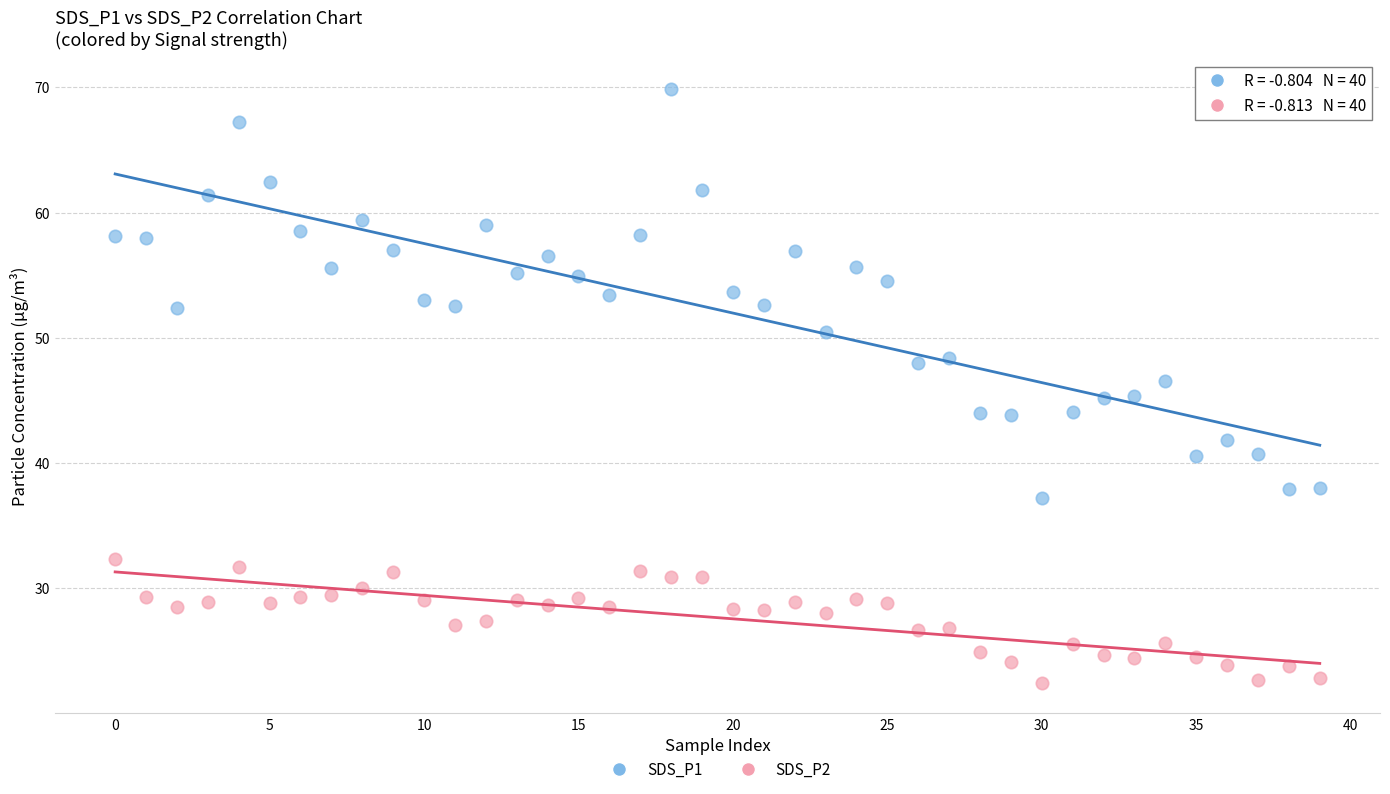

Which series reaches the maximum Y coordinate?

SDS_P1